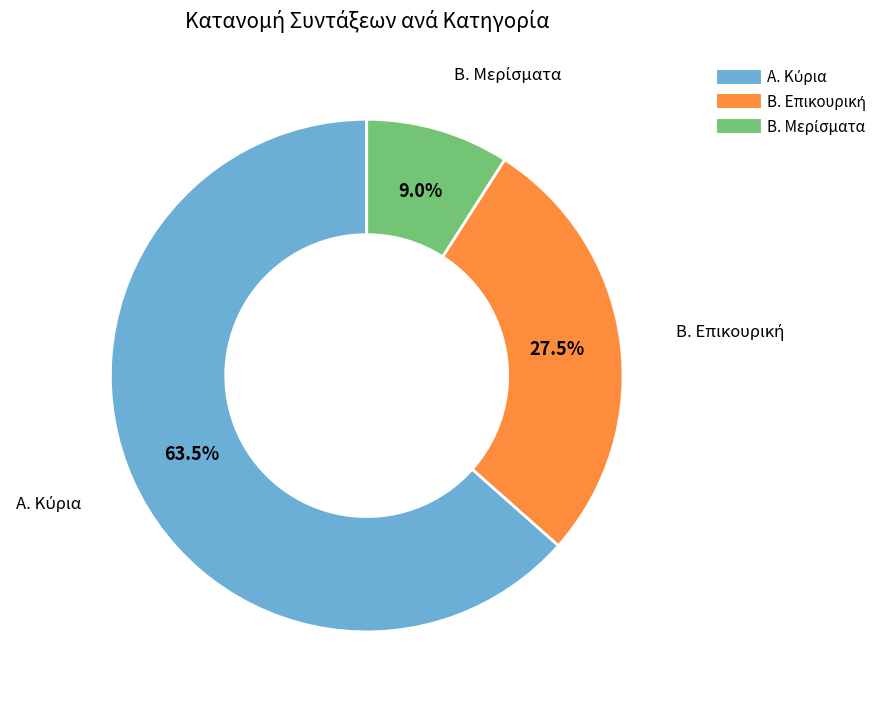

Is there any slice that represents more than half of the pie?

Yes